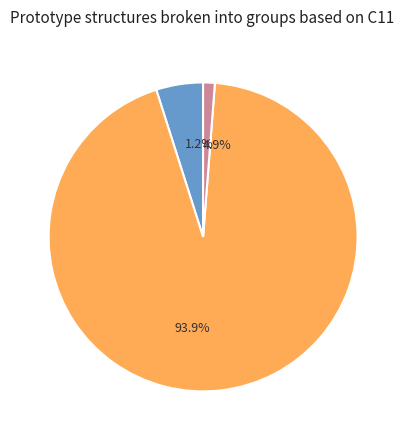

What percentage do A15--beta-W and A1--Cu--fcc together represent?

98.8%